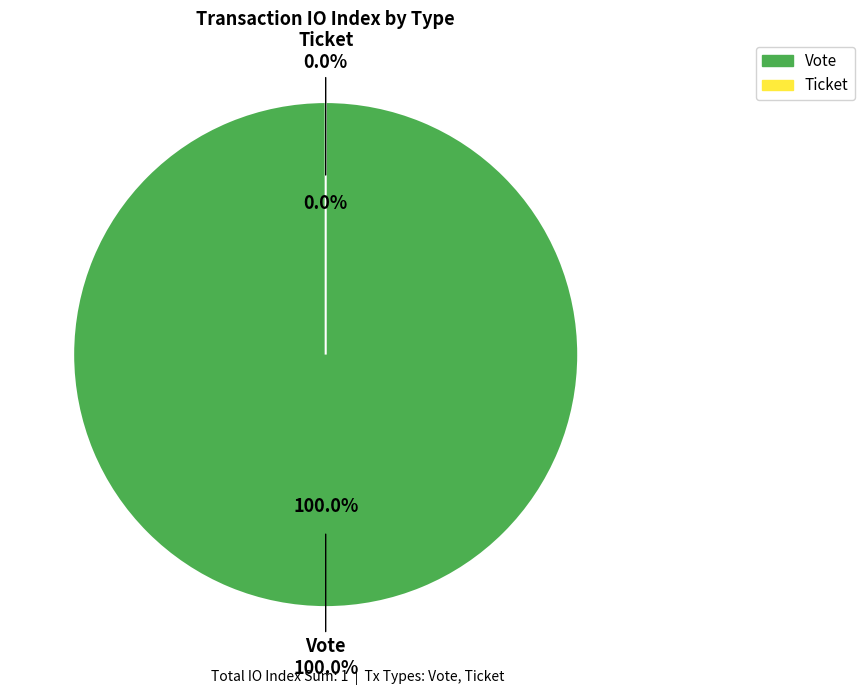

To the nearest percent, what is the difference between the Vote and Ticket slice percentages?

100%